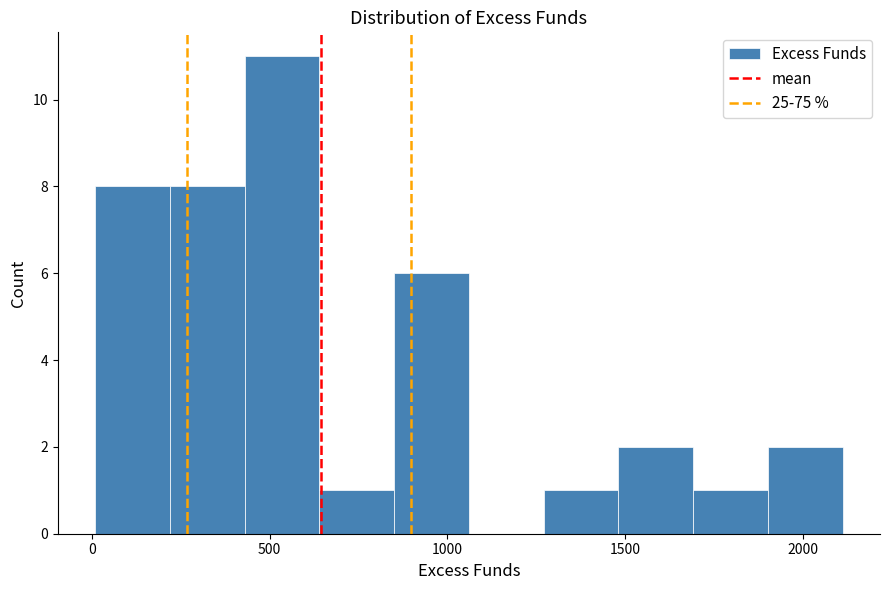

Over which range of the x-axis is the bar tallest?

450 to 650